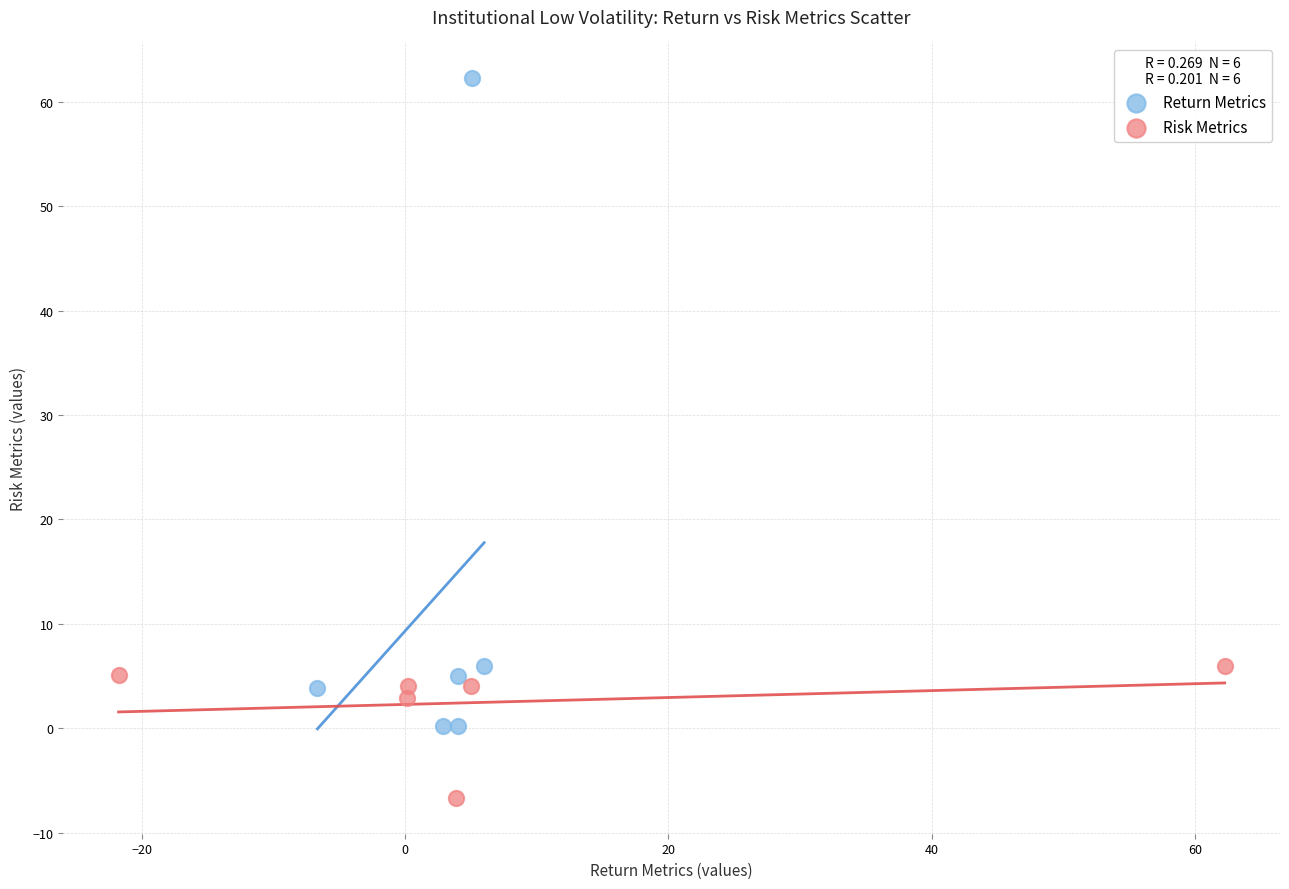

Which series has the largest Y range (max minus min)?

Return Metrics